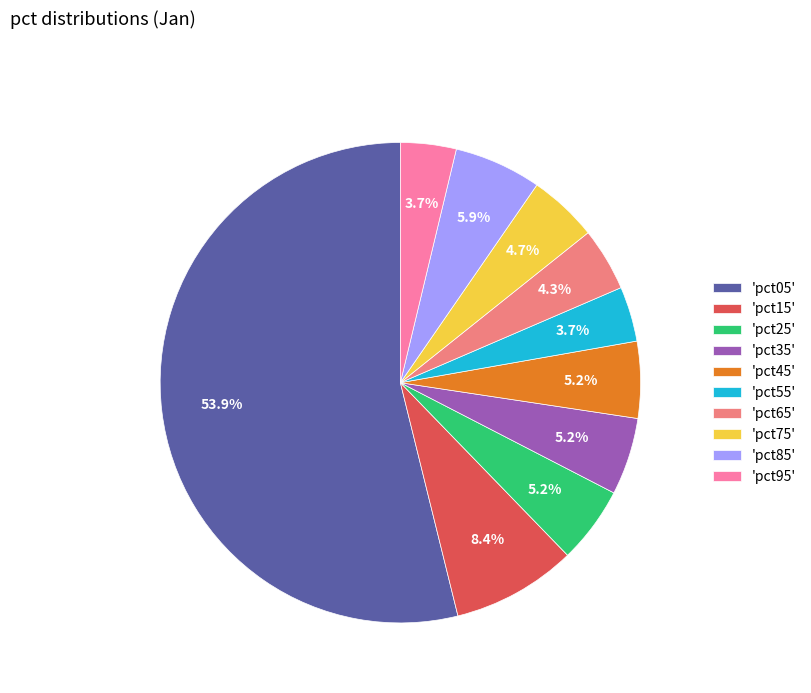

Which has a higher value, 'pct85' or 'pct35'?

'pct85'